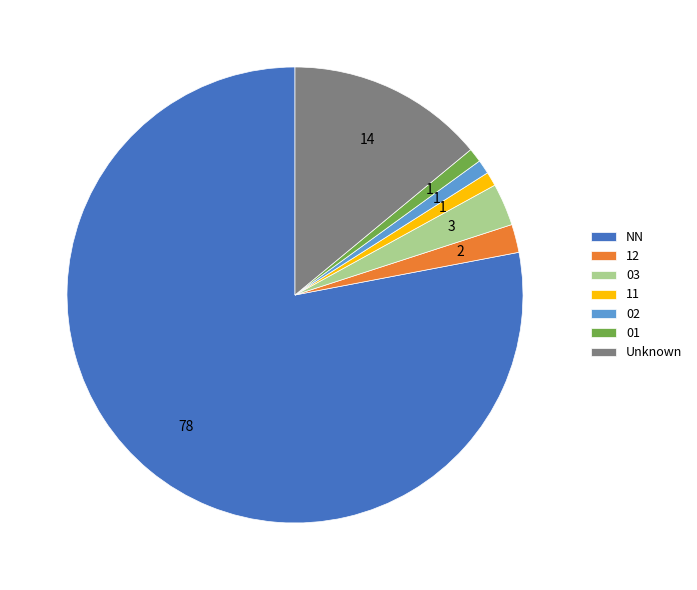

True or false: 03 accounts for 15% of the total.

False